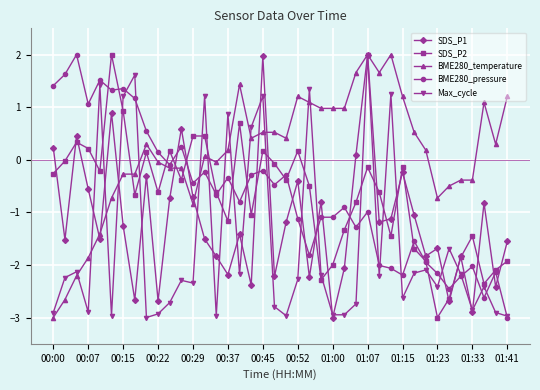

What is the highest value of the SDS_P2 series?

2.0